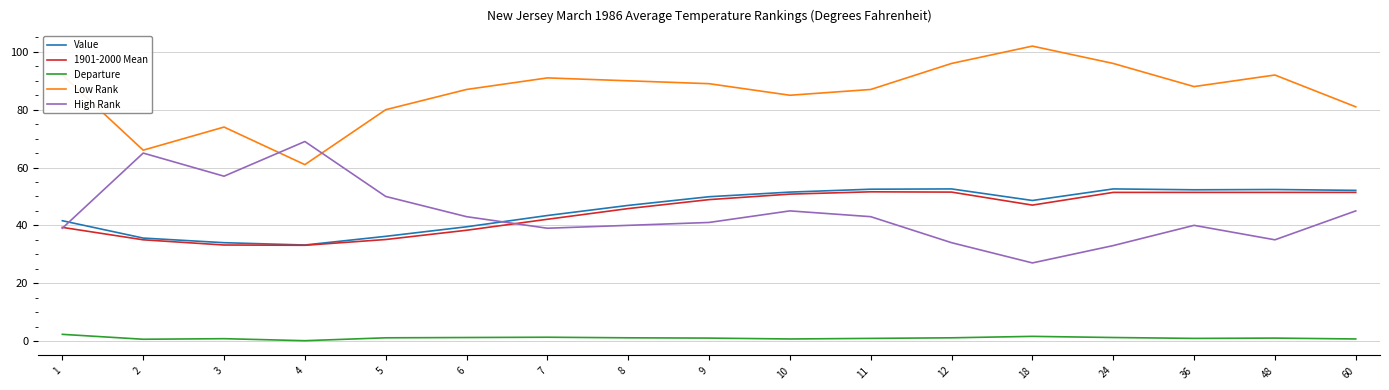

Which series has the largest total across all categories?

Low Rank